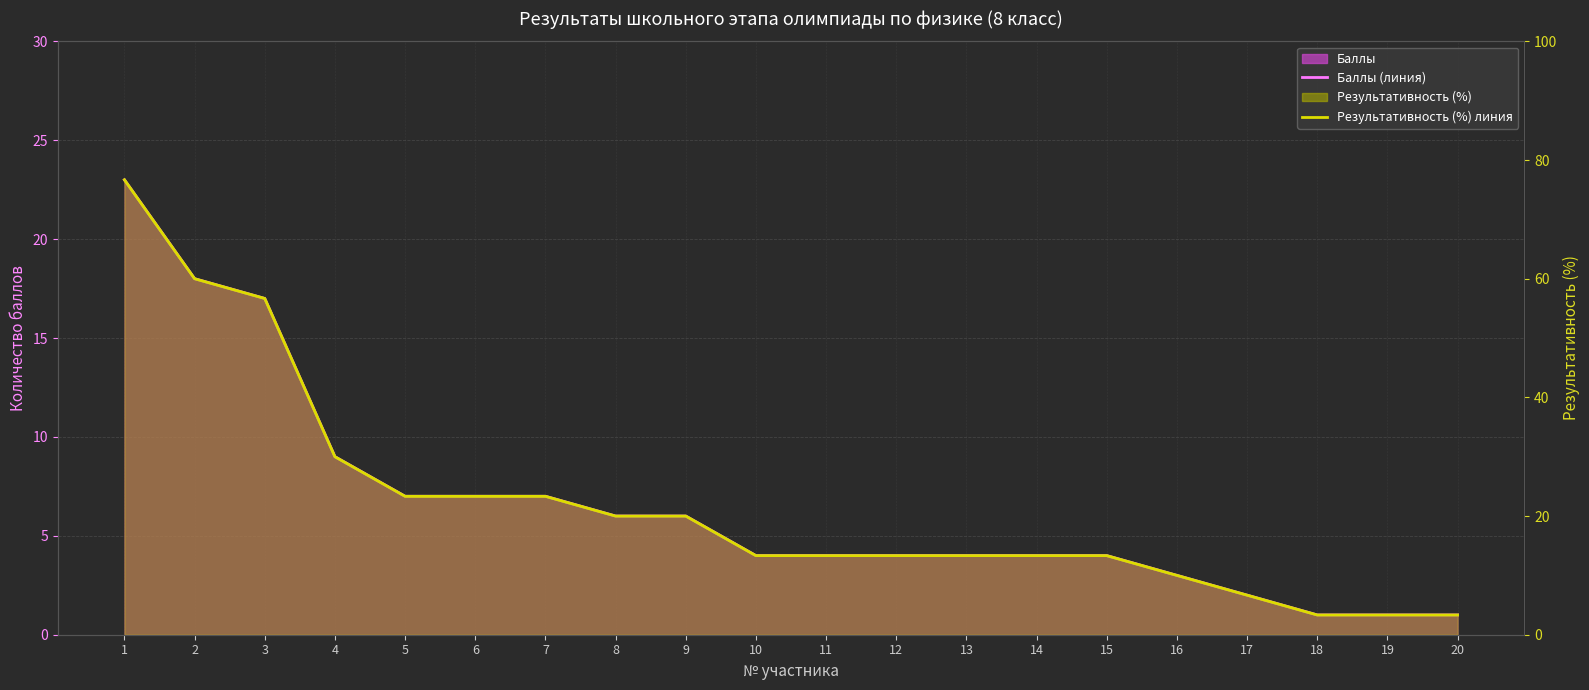

True or false: Баллы (линия) and Результативность (%) линия cross at least once.

False